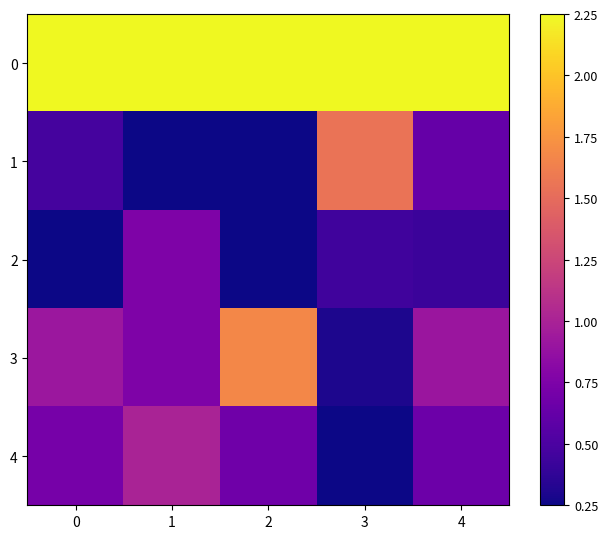

Count the number of data series in this chart.

5